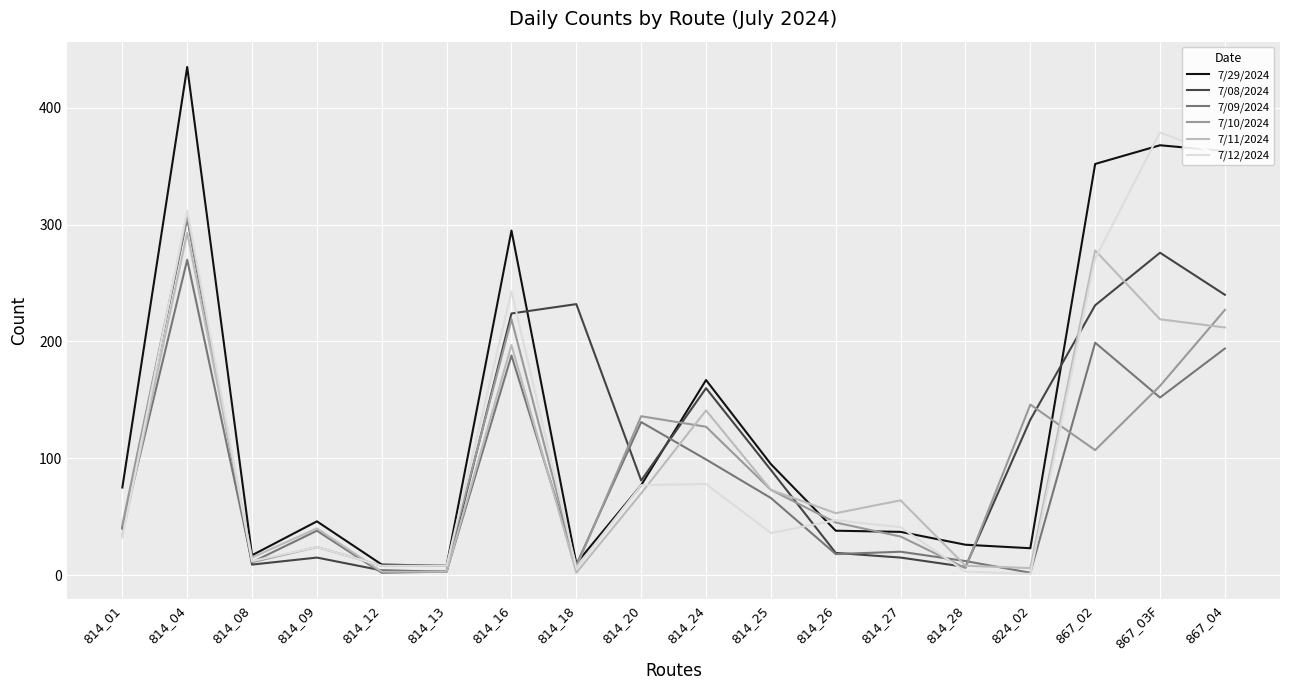

Is it true that 7/29/2024 equals 8 at 814_13?

True